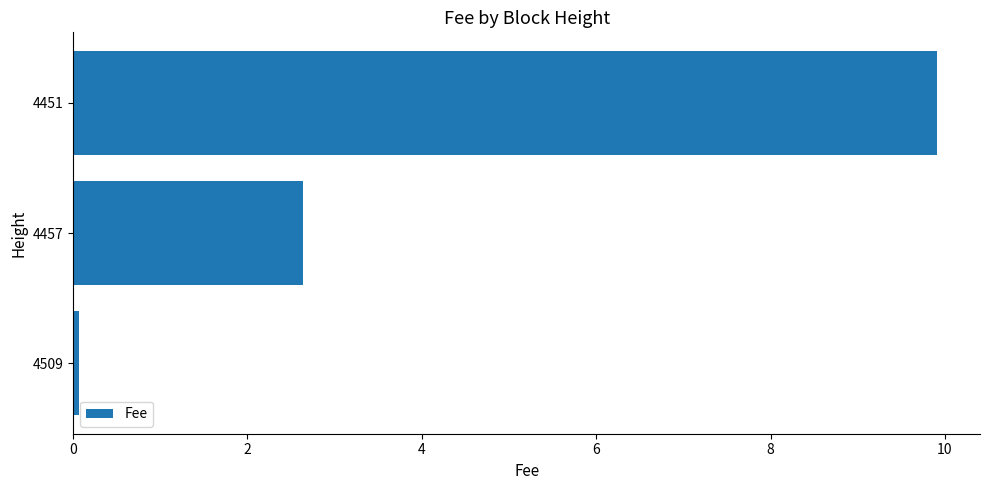

What is the sum of all values?

12.6